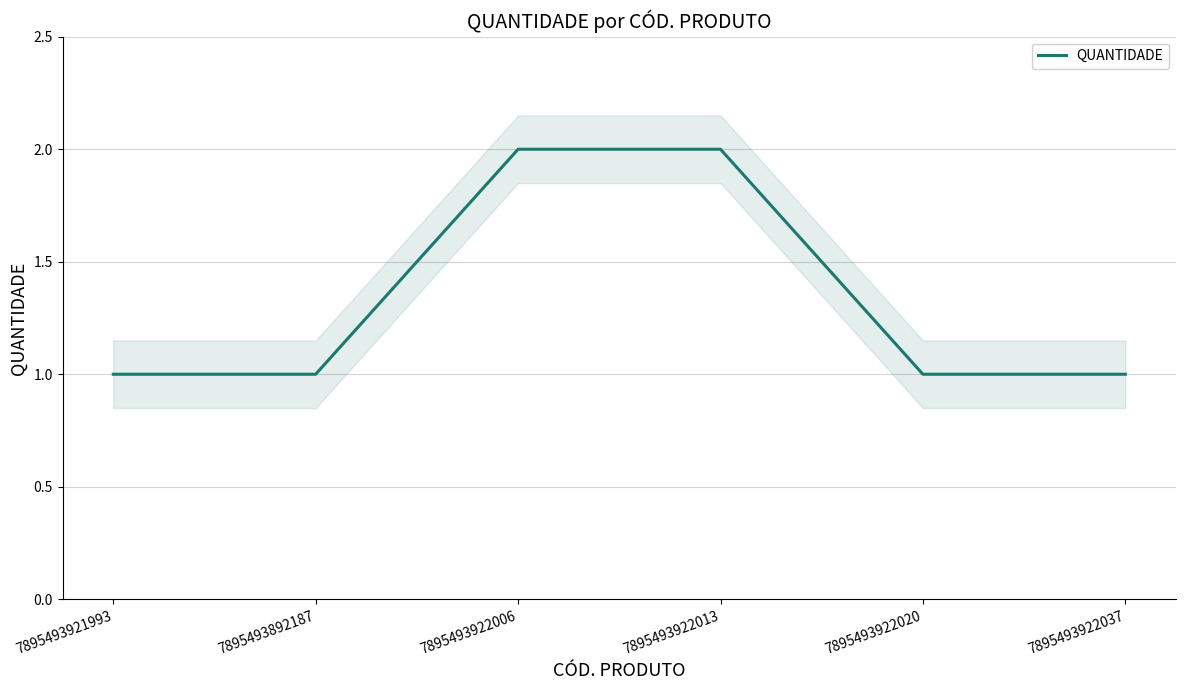

What is the sum of the values at 7895493922013 and 7895493921993?

3